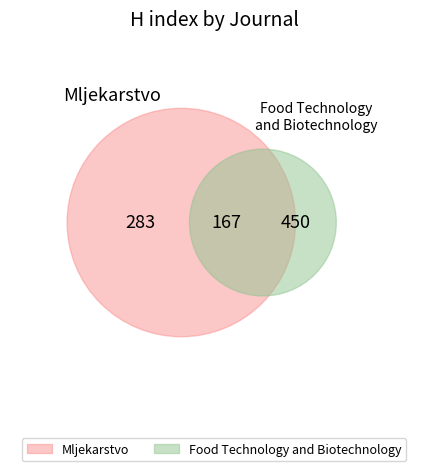

What is the change in value from Mljekarstvo to Food Technology and Biotechnology?

+167